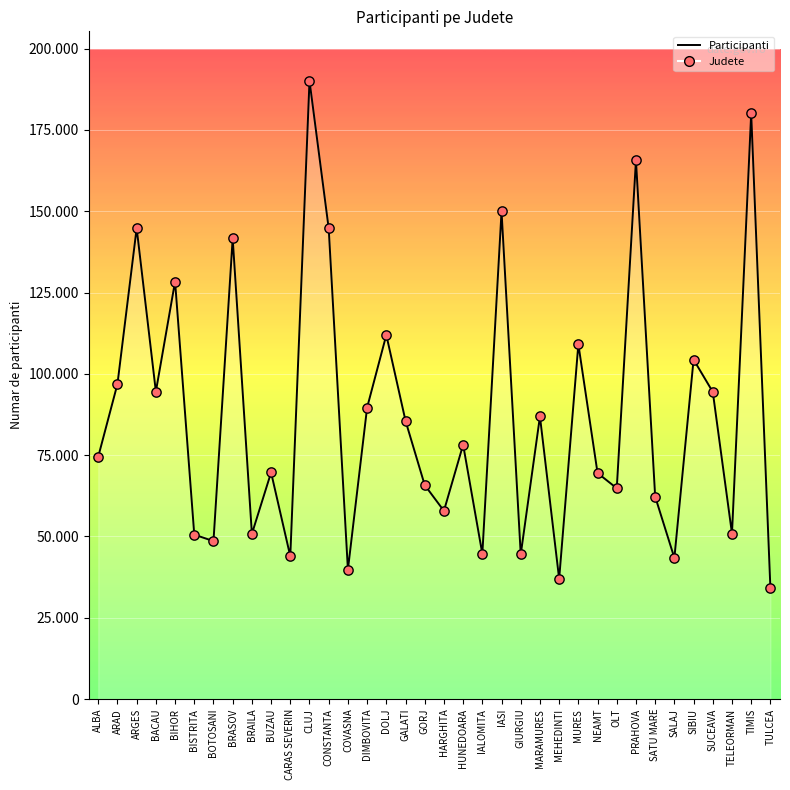

Between BIHOR and BISTRITA, which is larger?

BIHOR